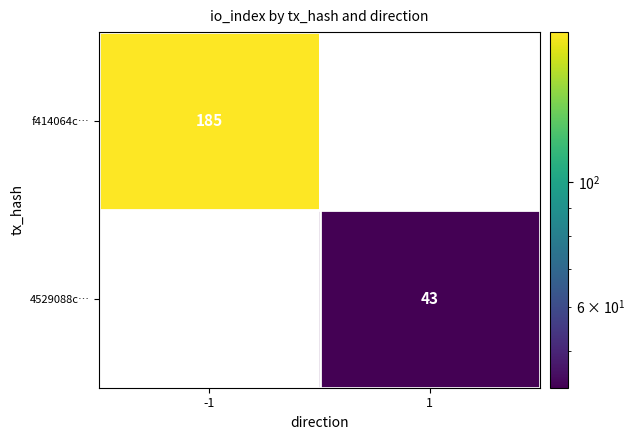

List the series in order of their overall mean, highest first.

f414064c…, 4529088c…